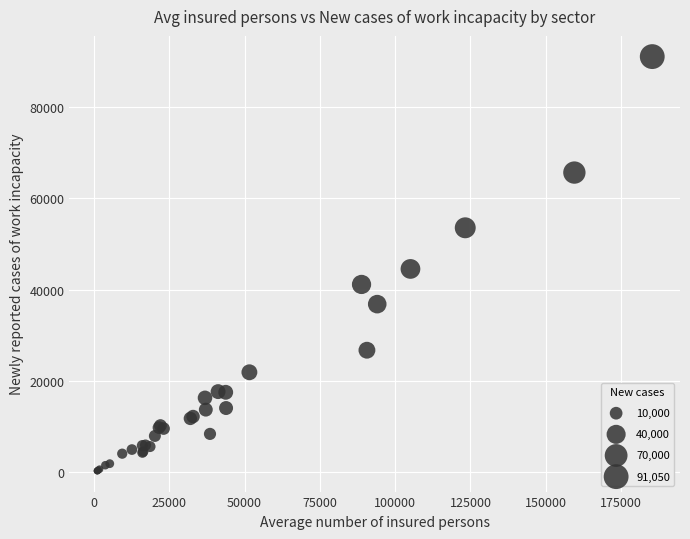

What Y value in the scatter plot is closest to 45695?

44557